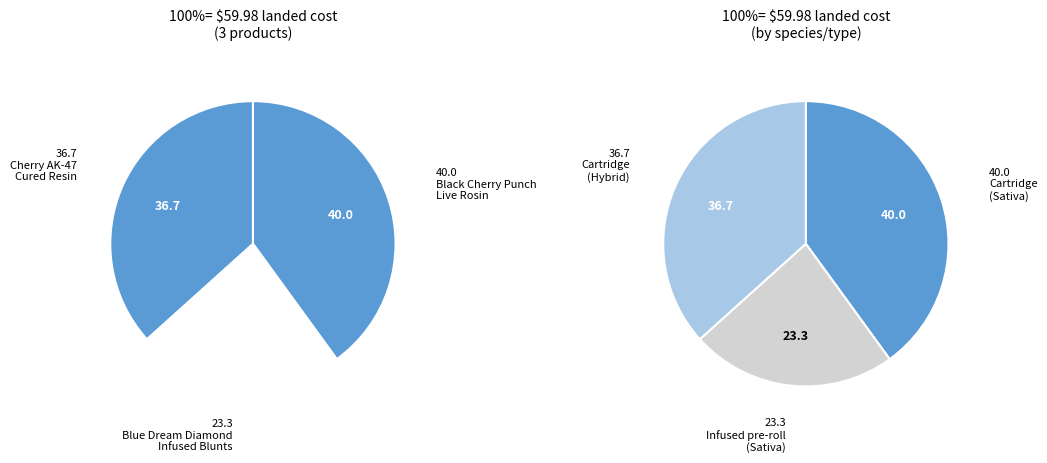

Which has a higher value, Infused pre-roll or Cartridge?

Cartridge